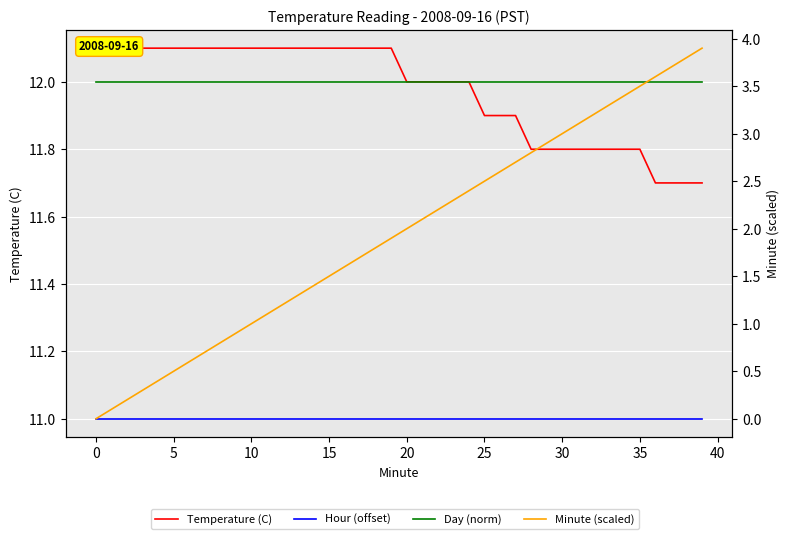

At which category is the sum across all series the highest?

39